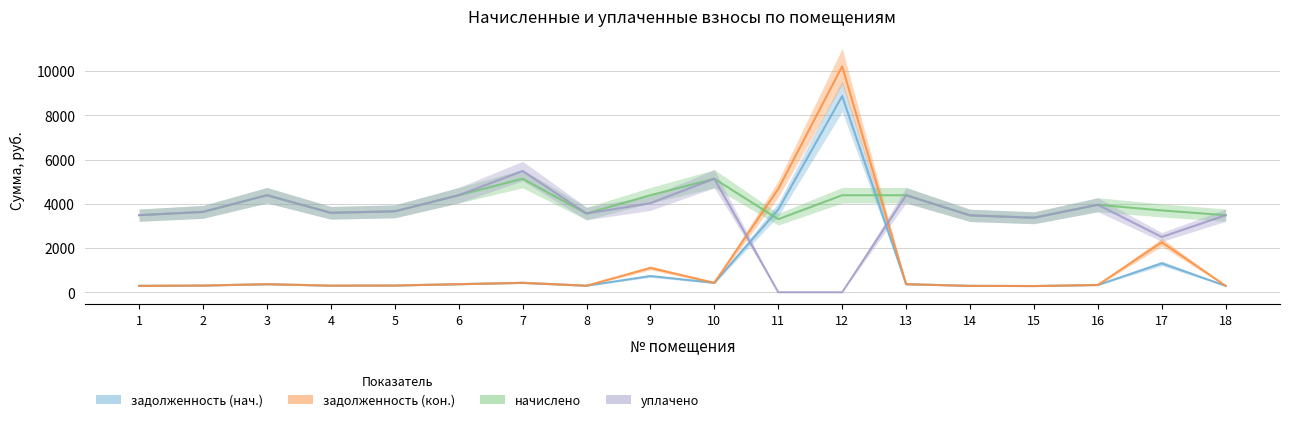

What is the total value across all series at 17?

9770.9